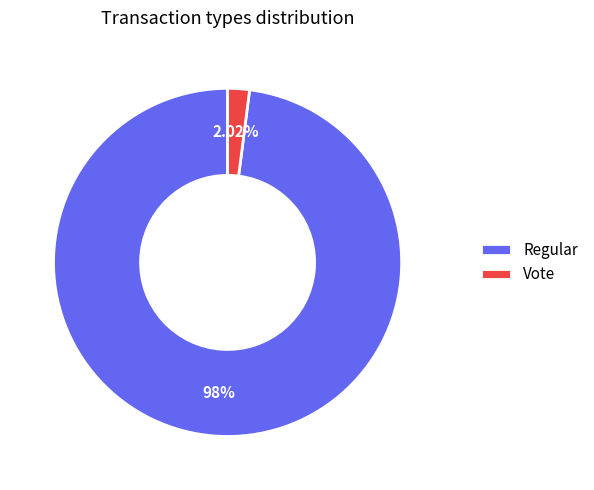

To the nearest percent, what is the difference between the largest and smallest slice percentages?

96%